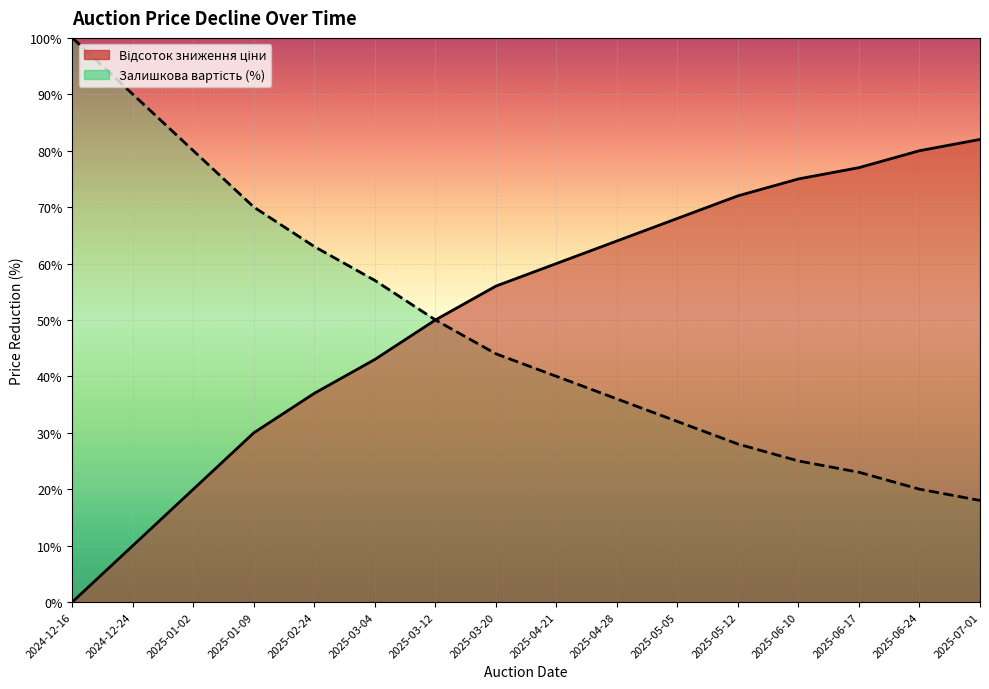

Which label corresponds to the largest value in the chart?

2025-07-01